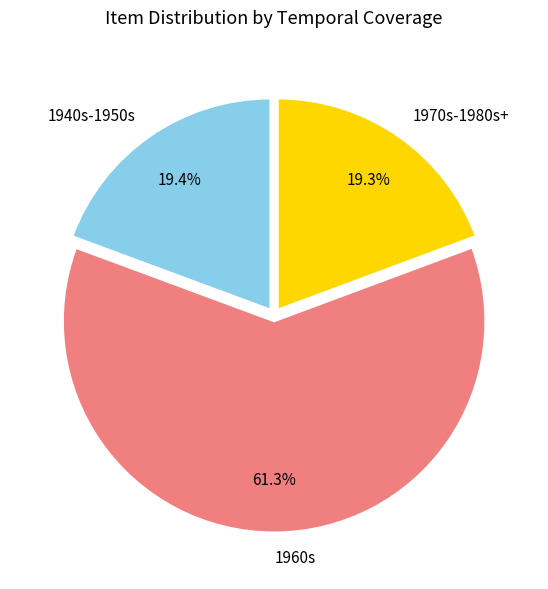

Approximately how many times larger is the value at 1940s-1950s compared to 1970s-1980s+?

1.0